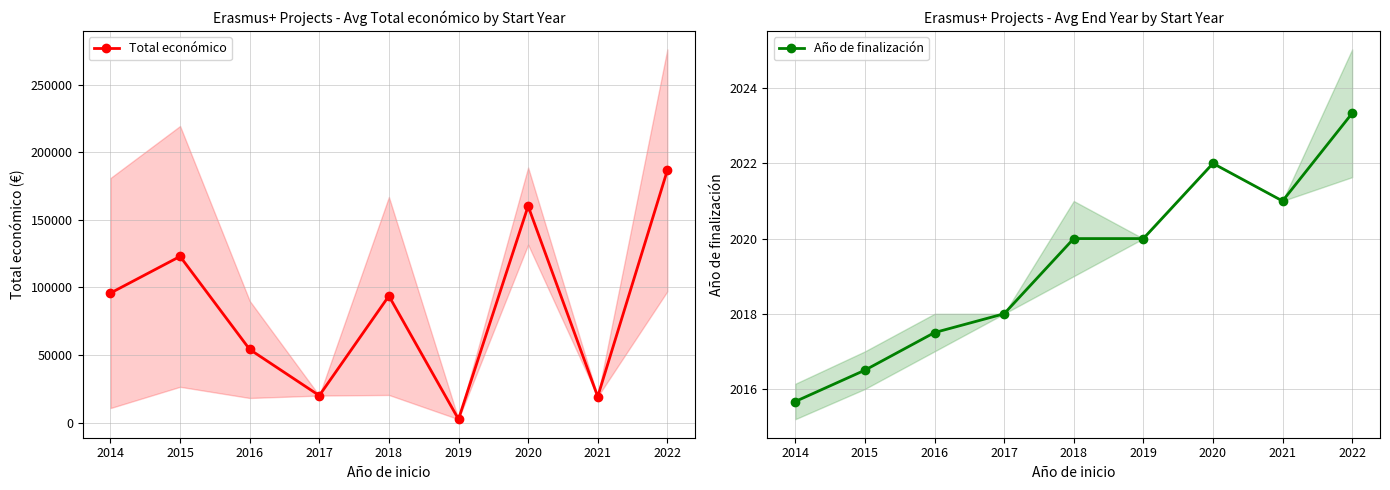

How many values in the Total económico series exceed 93696?

4